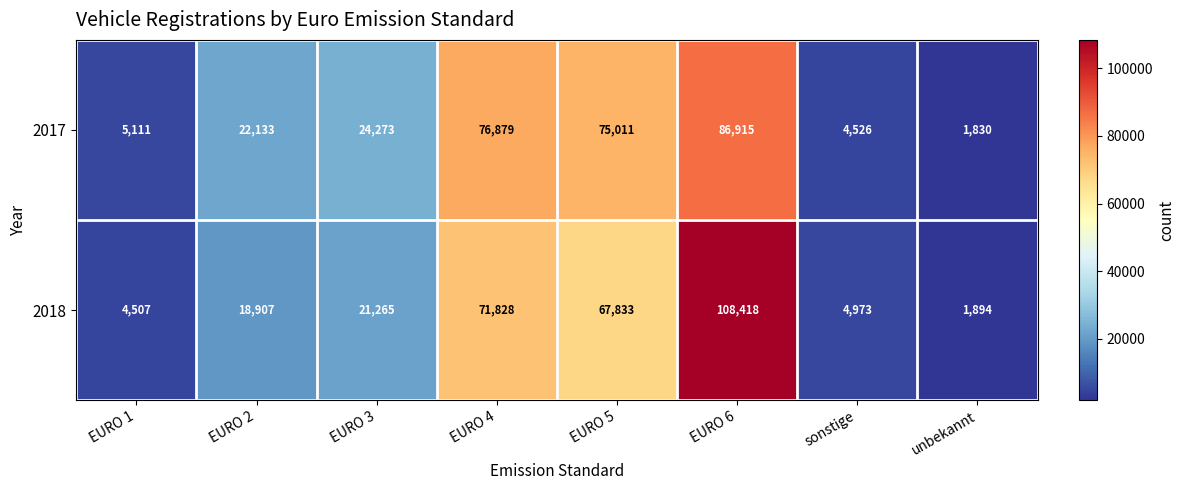

What is the total value across all series at EURO 6?

195333